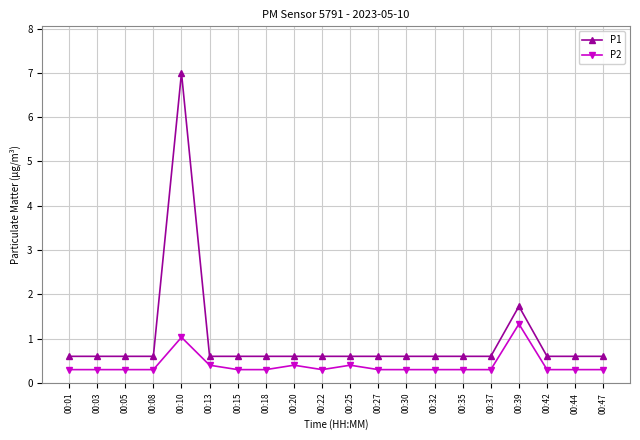

What is the minimum value shown in the chart?

0.3